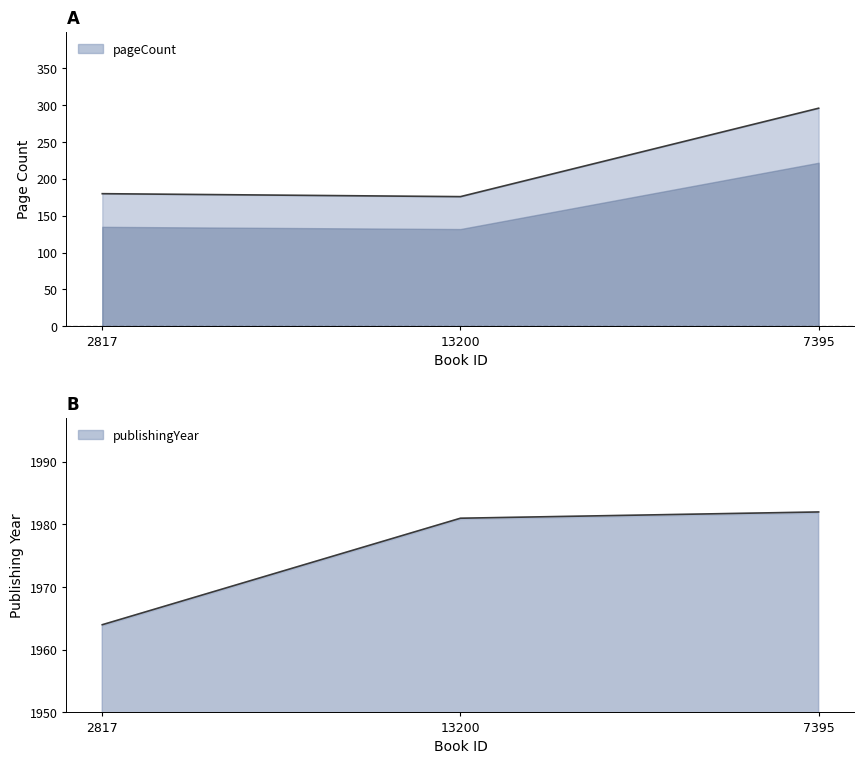

Rank the series at 13200 from highest to lowest value.

publishingYear, pageCount